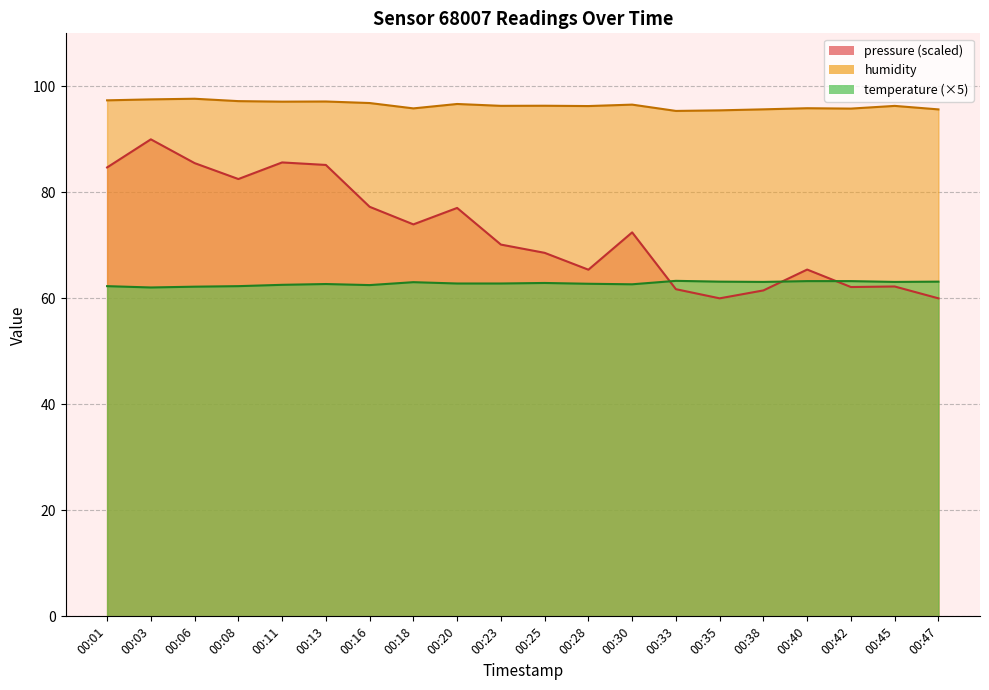

Which series has the largest total across all categories?

humidity